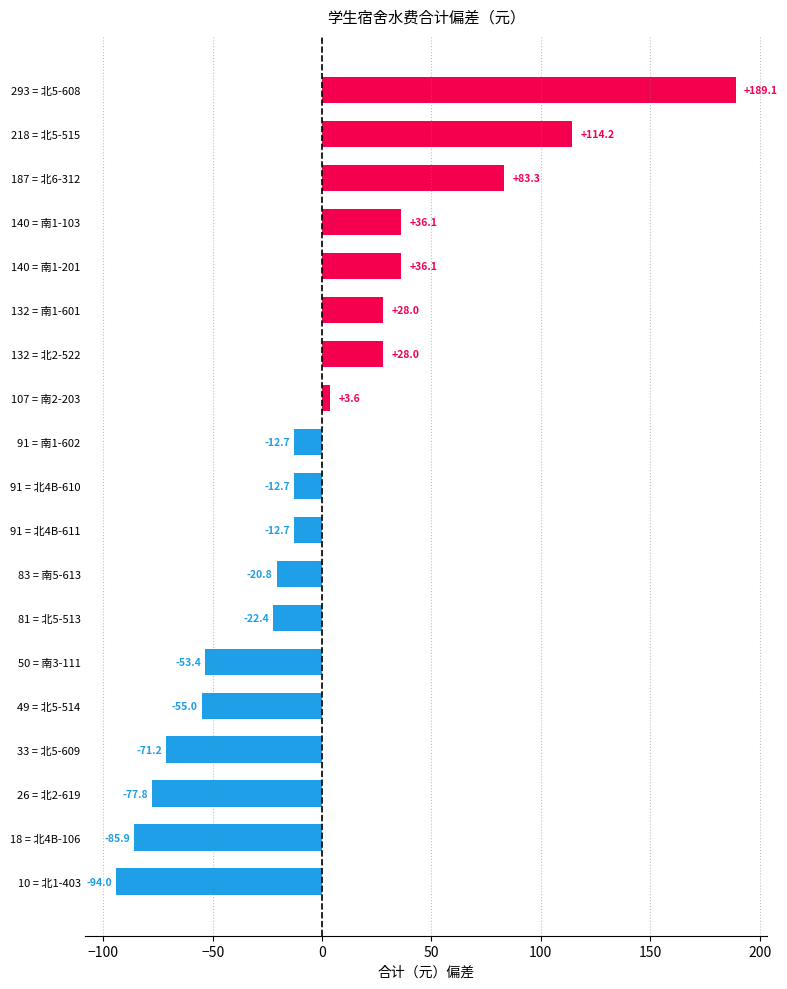

Reading top to bottom, what are all the values shown in this chart?

293 = 北5-608=189.1	218 = 北5-515=114.2	187 = 北6-312=83.3	140 = 南1-103=36.1	140 = 南1-201=36.1	132 = 南1-601=28.0	132 = 北2-522=28.0	107 = 南2-203=3.6	91 = 南1-602=-12.7	91 = 北4B-610=-12.7	91 = 北4B-611=-12.7	83 = 南5-613=-20.8	81 = 北5-513=-22.4	50 = 南3-111=-53.4	49 = 北5-514=-55.0	33 = 北5-609=-71.2	26 = 北2-619=-77.8	18 = 北4B-106=-85.9	10 = 北1-403=-94.0